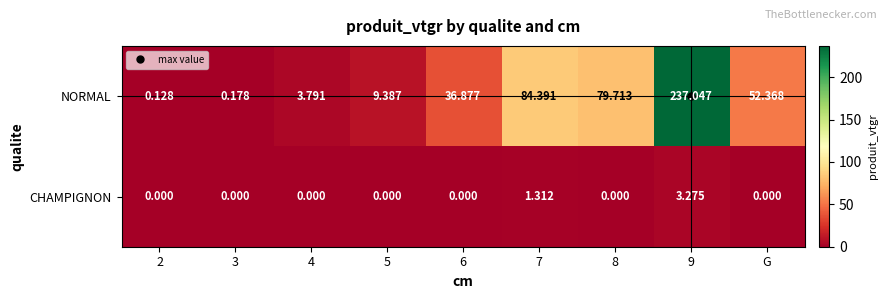

At 2, list the series in order from largest to smallest.

NORMAL, CHAMPIGNON